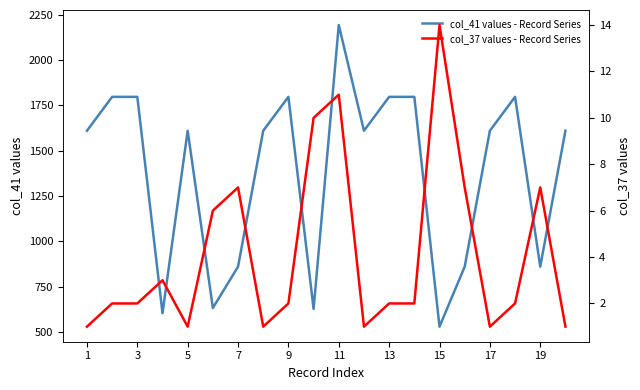

True or false: col_41 values - Record Series and col_37 values - Record Series cross at least once.

False